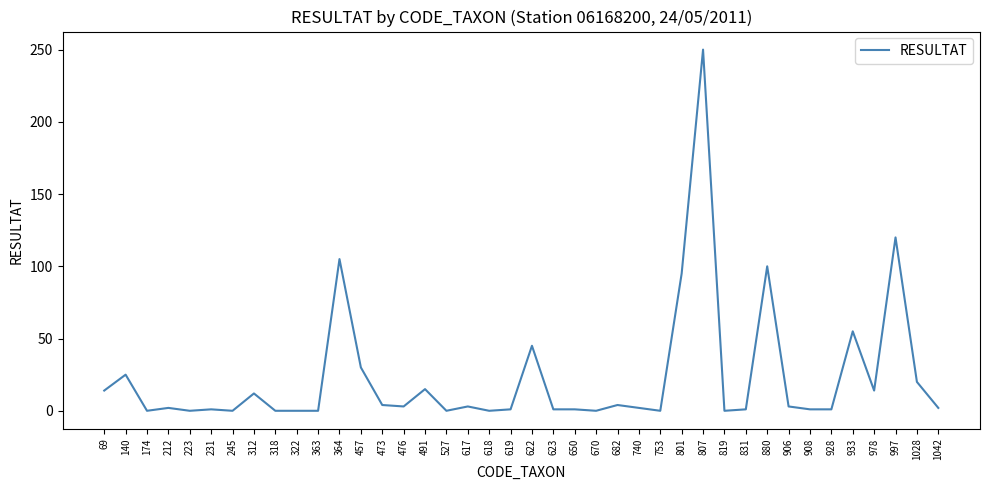

What is the average value?

23